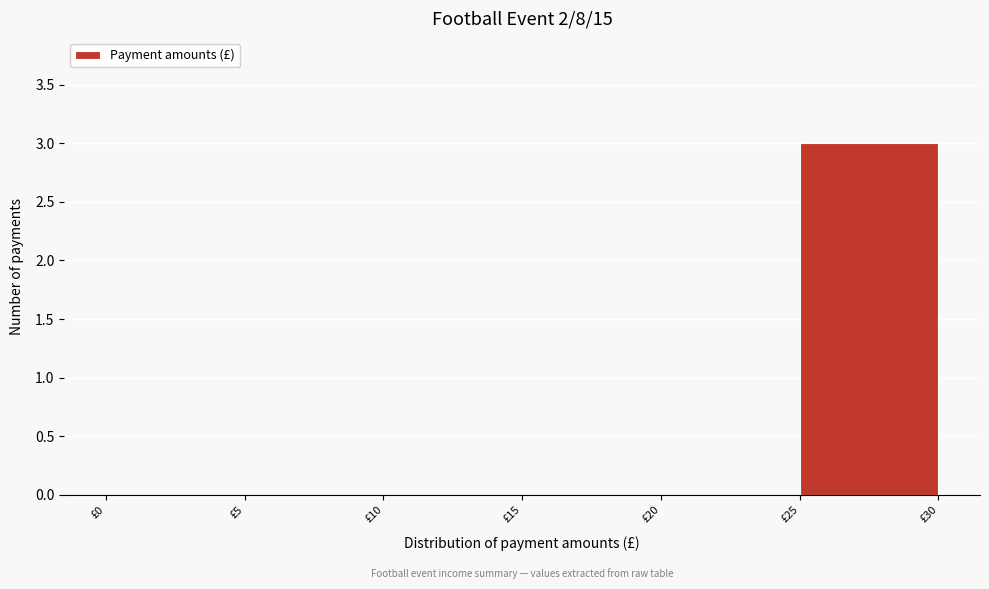

What is the height of the bar covering 25 to 30 on the x-axis? The values are not printed on the chart, so give them approximately, as read against the axis.

3